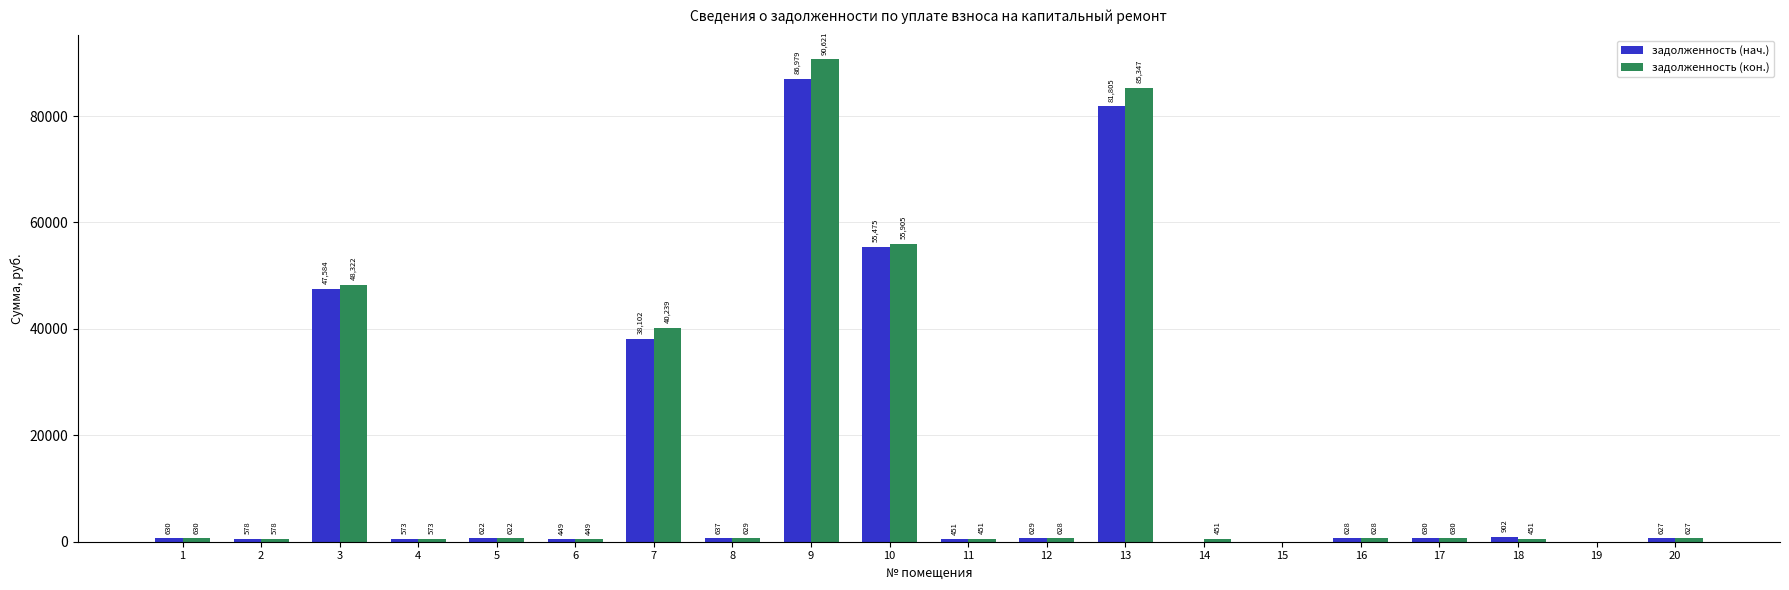

At which category is the sum across all series the highest?

9